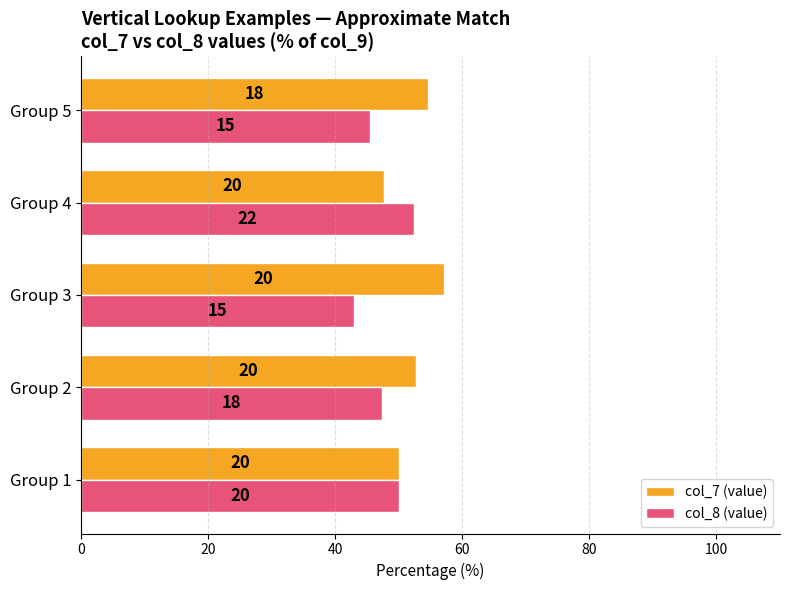

What is the sum of all col_8 (value) values?

238.1